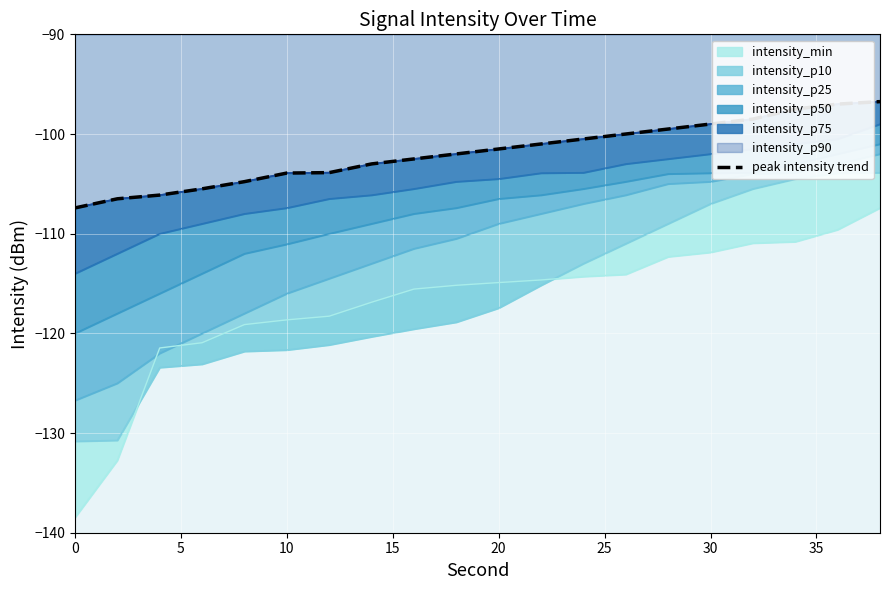

True or false: the data has more than 0 interior local peaks.

False